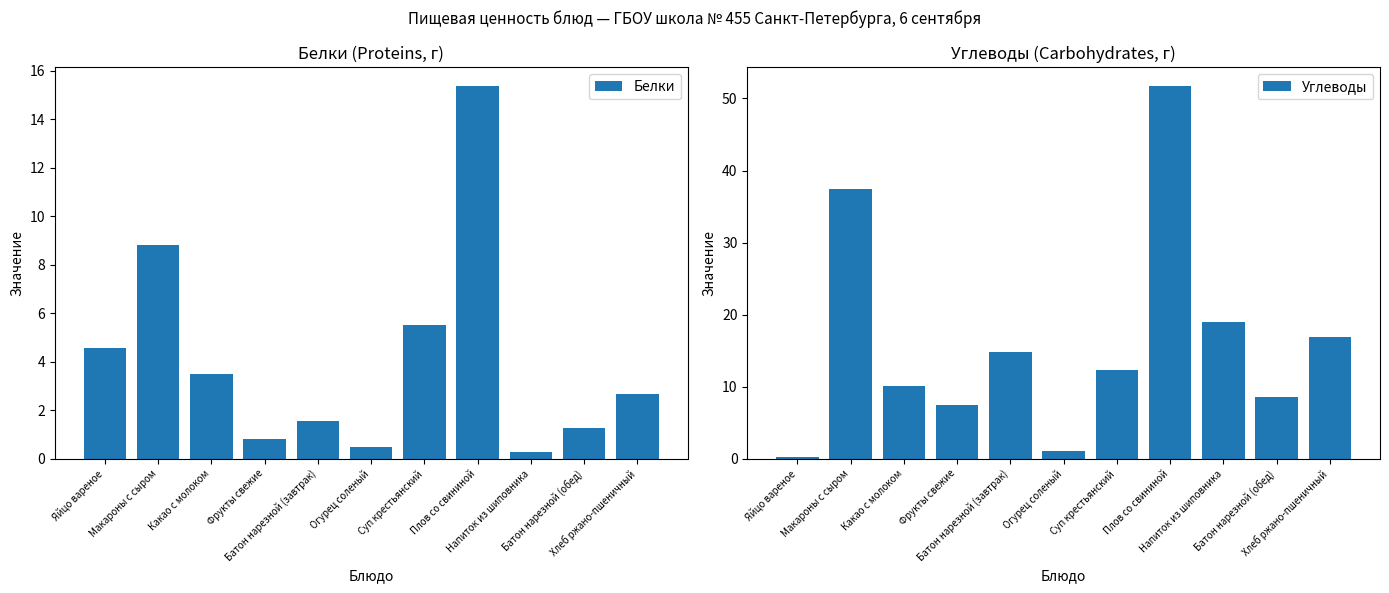

What position from the left is Плов со свининой?

8